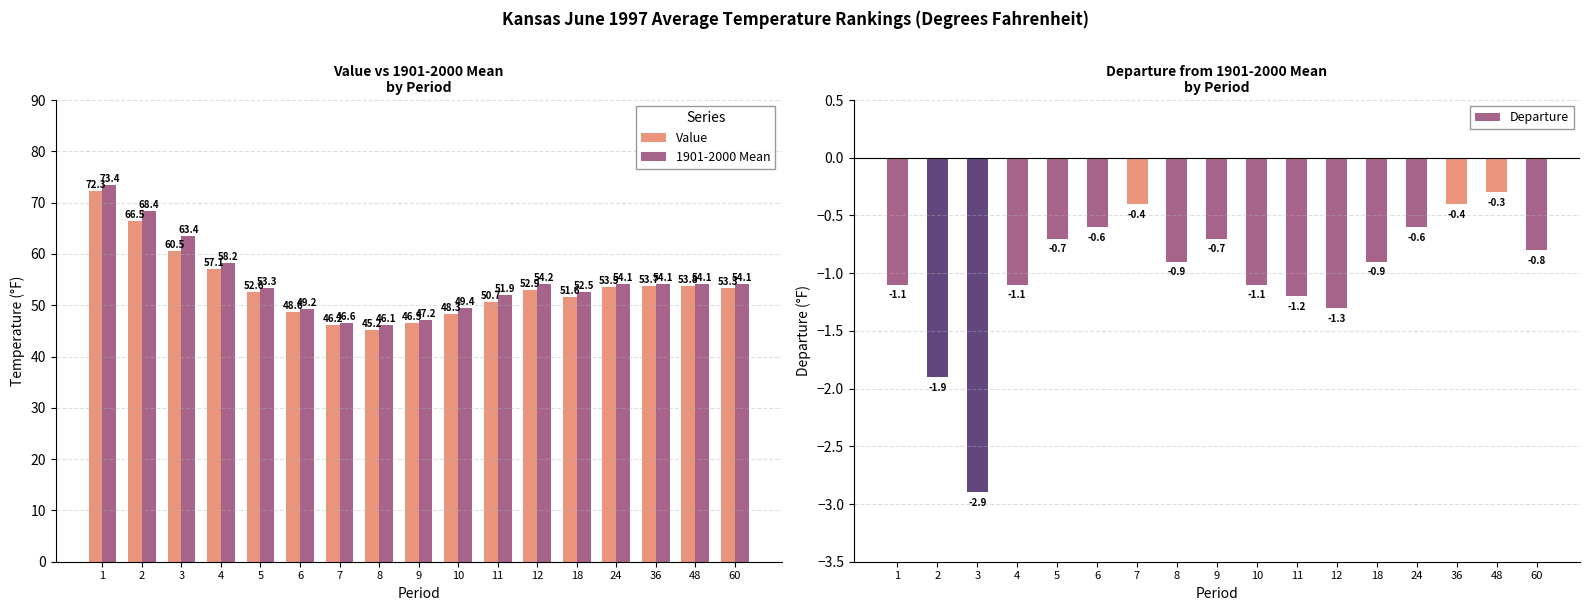

Rank the series at 1 from lowest to highest value.

Departure, Value, 1901-2000 Mean